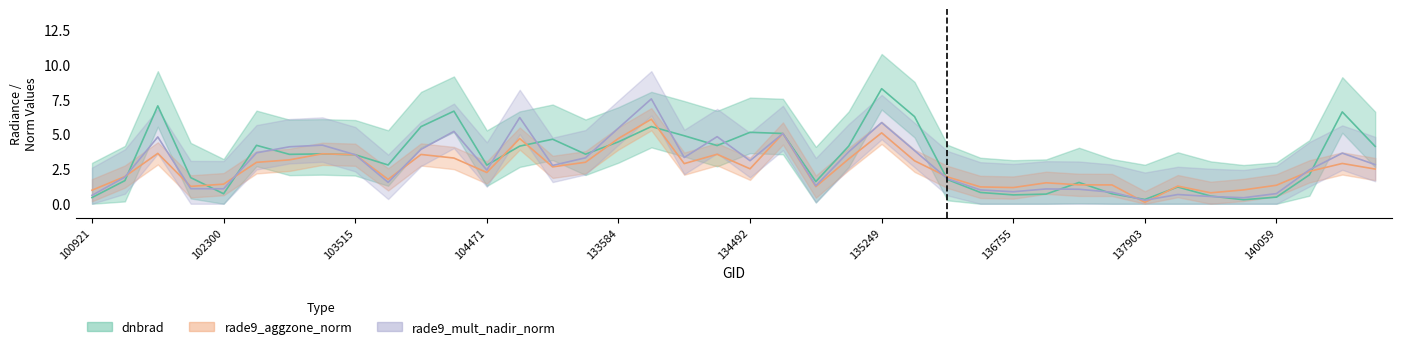

Which series has the widest spread of values?

dnbrad